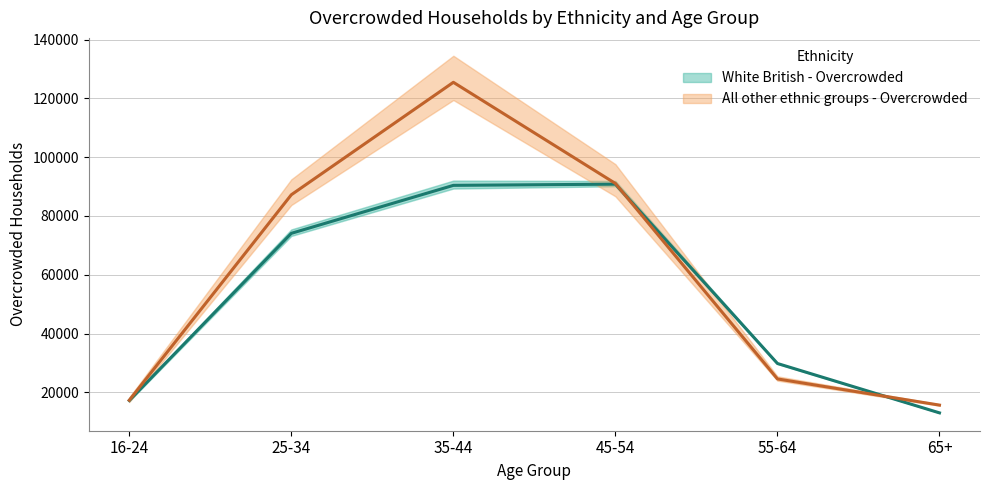

True or false: White British - Overcrowded has more than 0 interior local peaks.

True